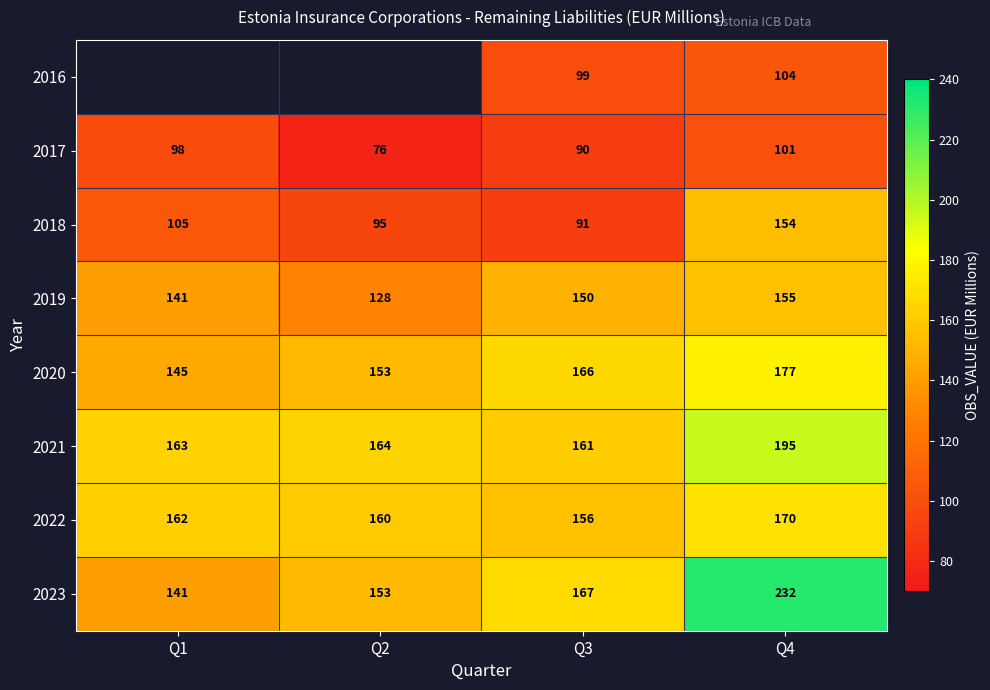

Rank the categories by 2019 value from lowest to highest.

Q2, Q1, Q3, Q4